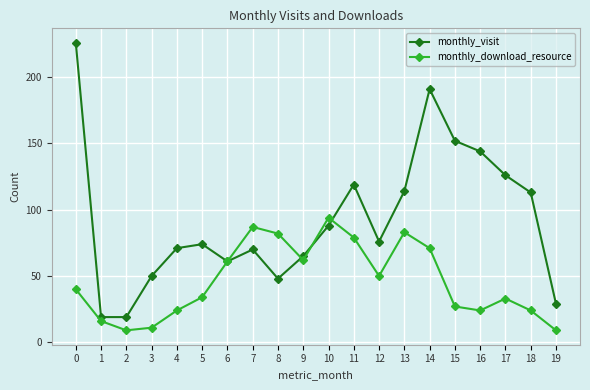

What is the highest value of the monthly_download_resource series?

94